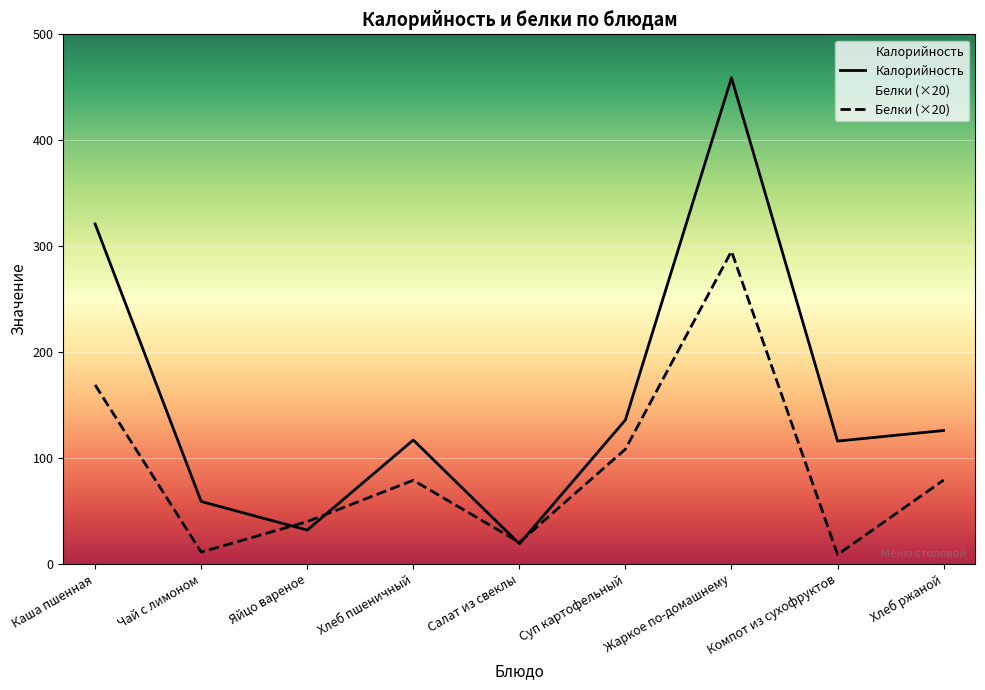

Is the value of Калорийность at Хлеб ржаной greater than the value of Белки at Хлеб пшеничный?

Yes